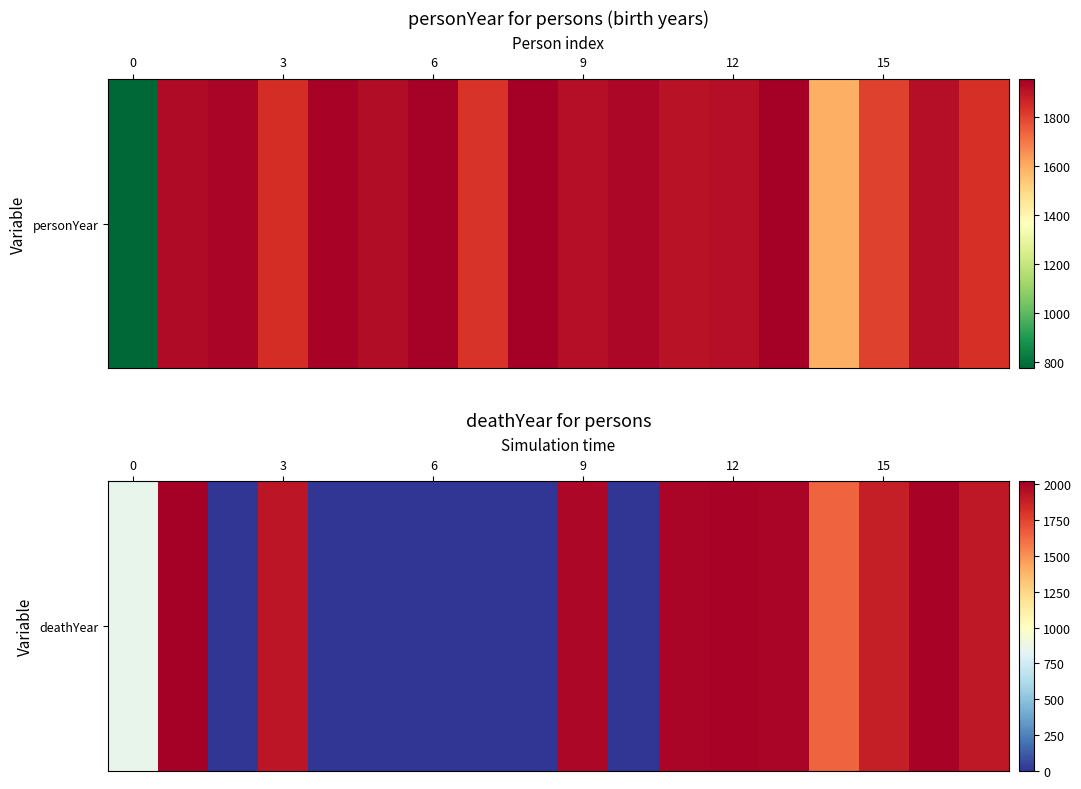

Is it true that the value at 12 is 866?

False